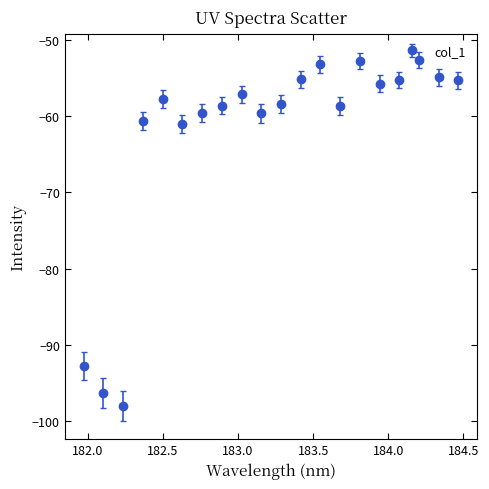

What is the minimum value shown in the chart?

-98.0